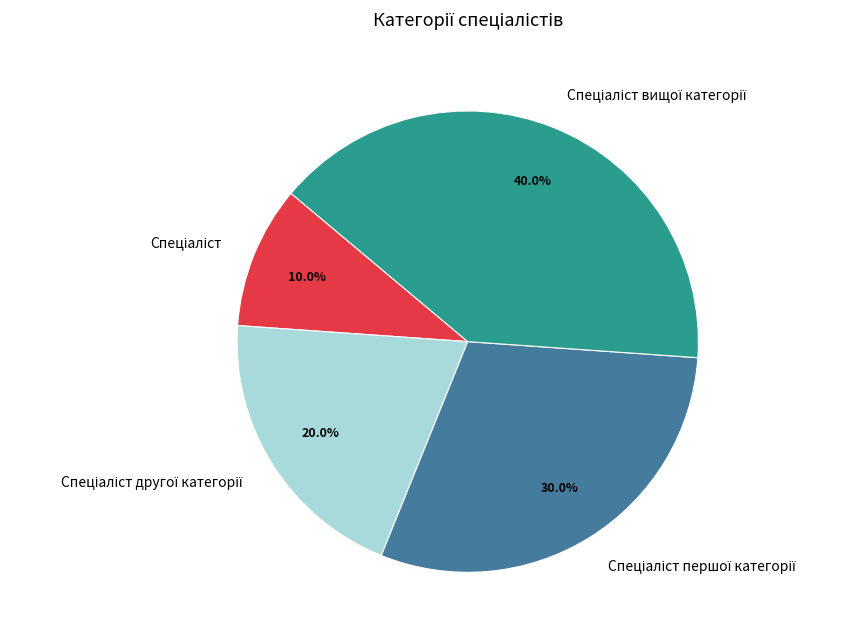

Is there a majority slice in this chart?

No